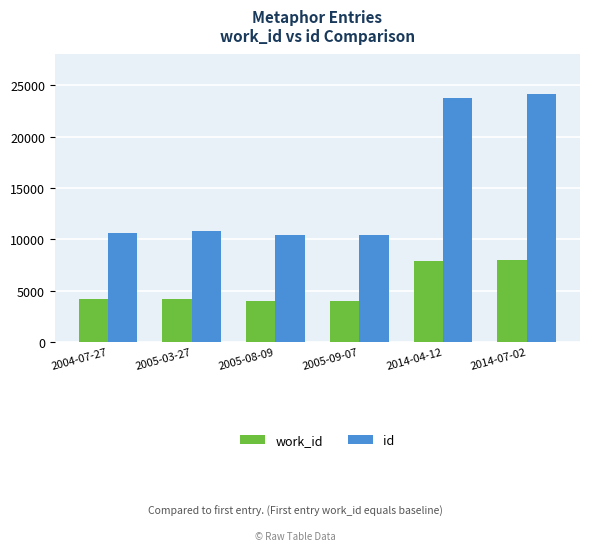

Which category has the highest value in the id series?

2014-07-02